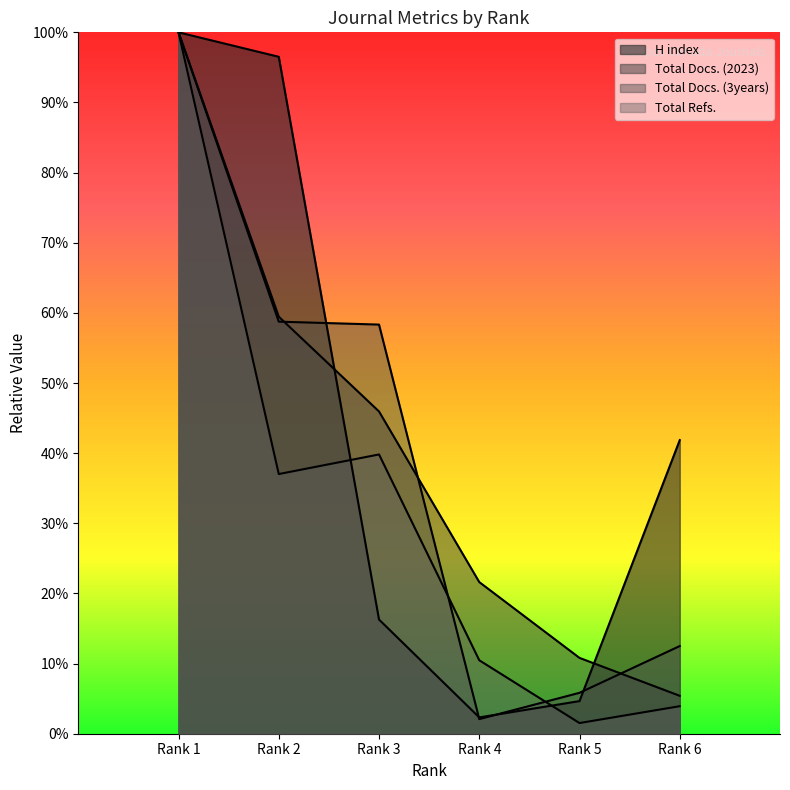

List the series in order of their peak value, lowest first.

H index, Total Docs. (2023), Total Docs. (3years), Total Refs.